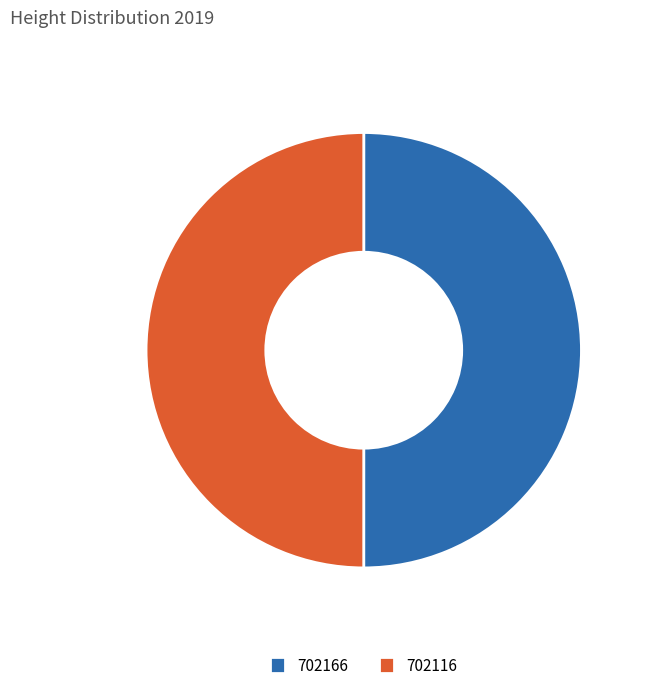

Count the number of slices in the pie.

2